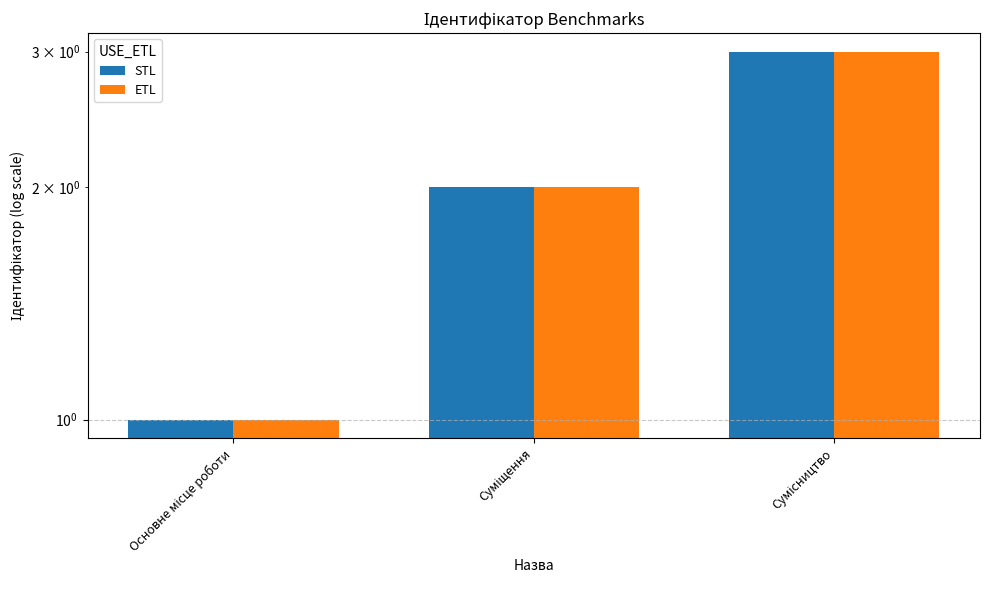

Reading left to right, transcribe all the data shown in this chart.

STL: Основне місце роботи=1	Суміщення=2	Сумісництво=3
ETL: Основне місце роботи=1	Суміщення=2	Сумісництво=3